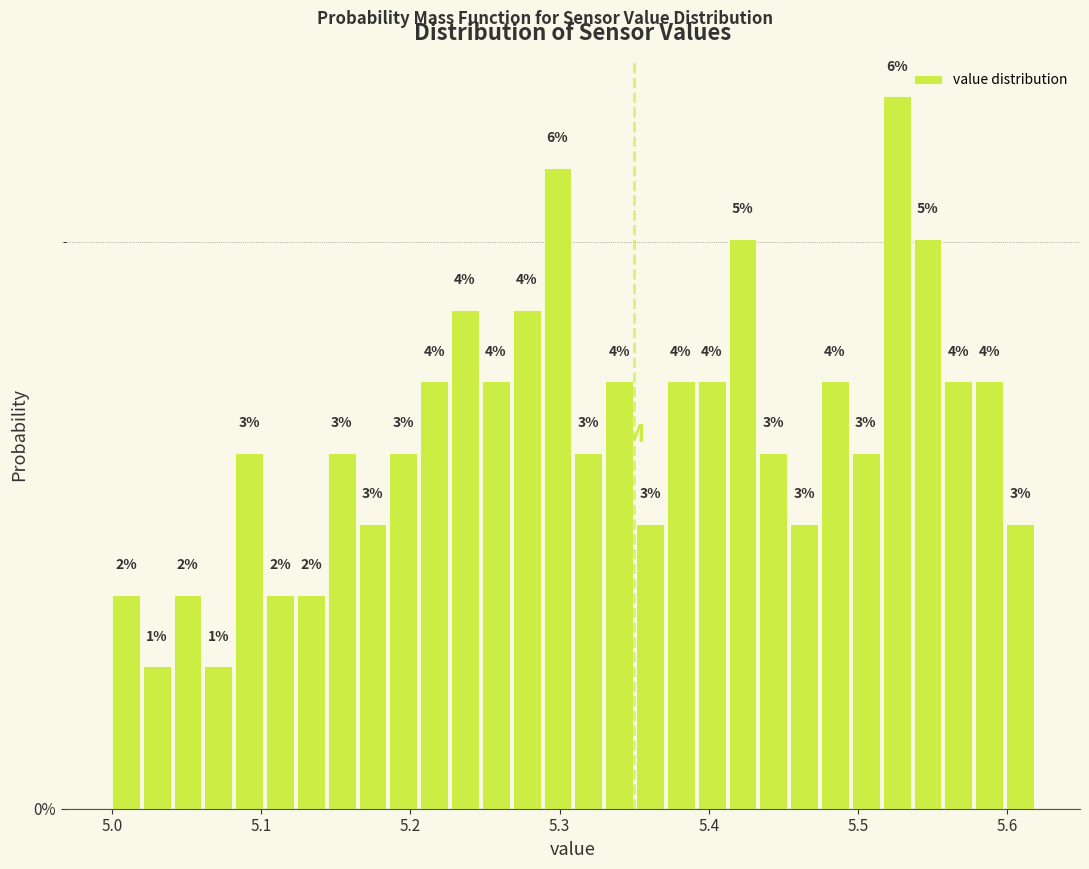

Read against the x-axis, roughly where is the centre of the tallest bar?

5.53